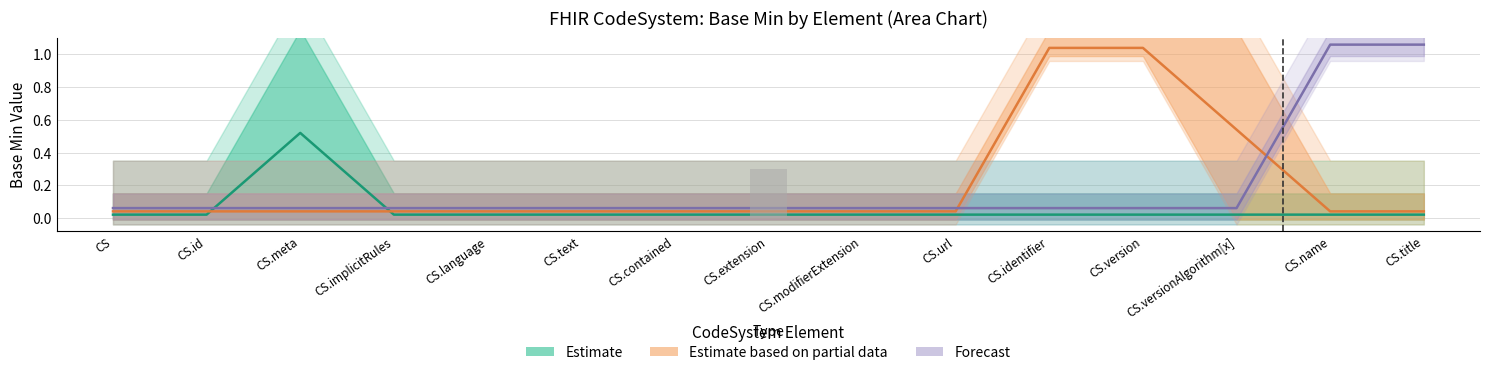

Between CS.extension and CS.name, which series saw the biggest shift?

Forecast